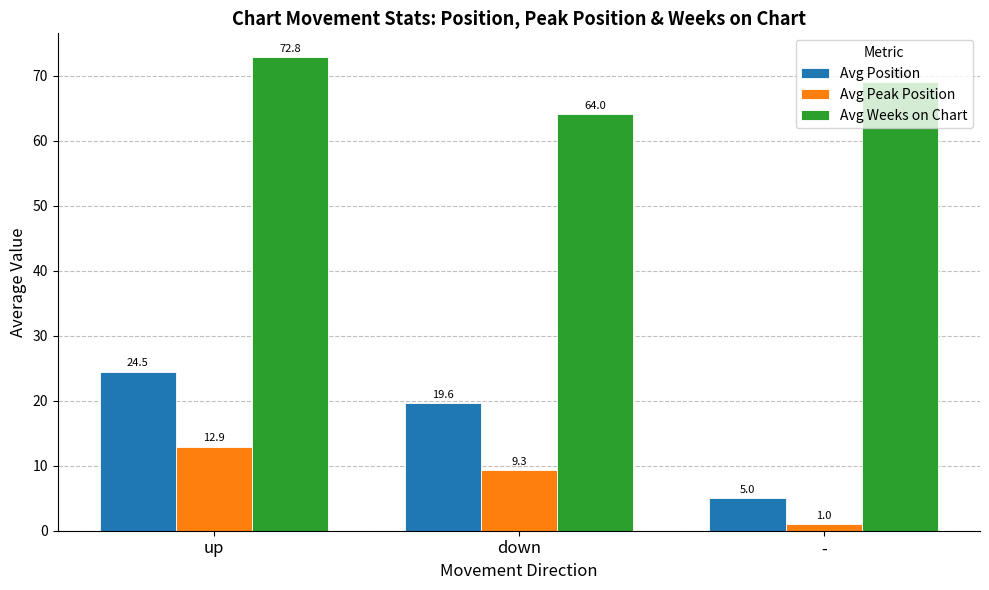

What is the lowest value of the Avg Position series?

5.0